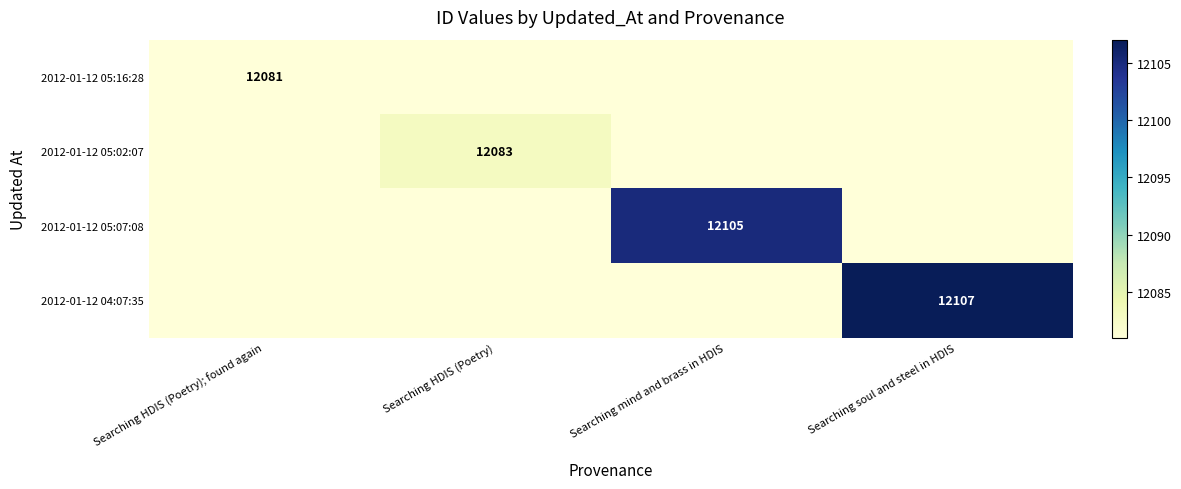

Is it true that 2012-01-12 05:02:07 equals 20092 at Searching HDIS (Poetry)?

False